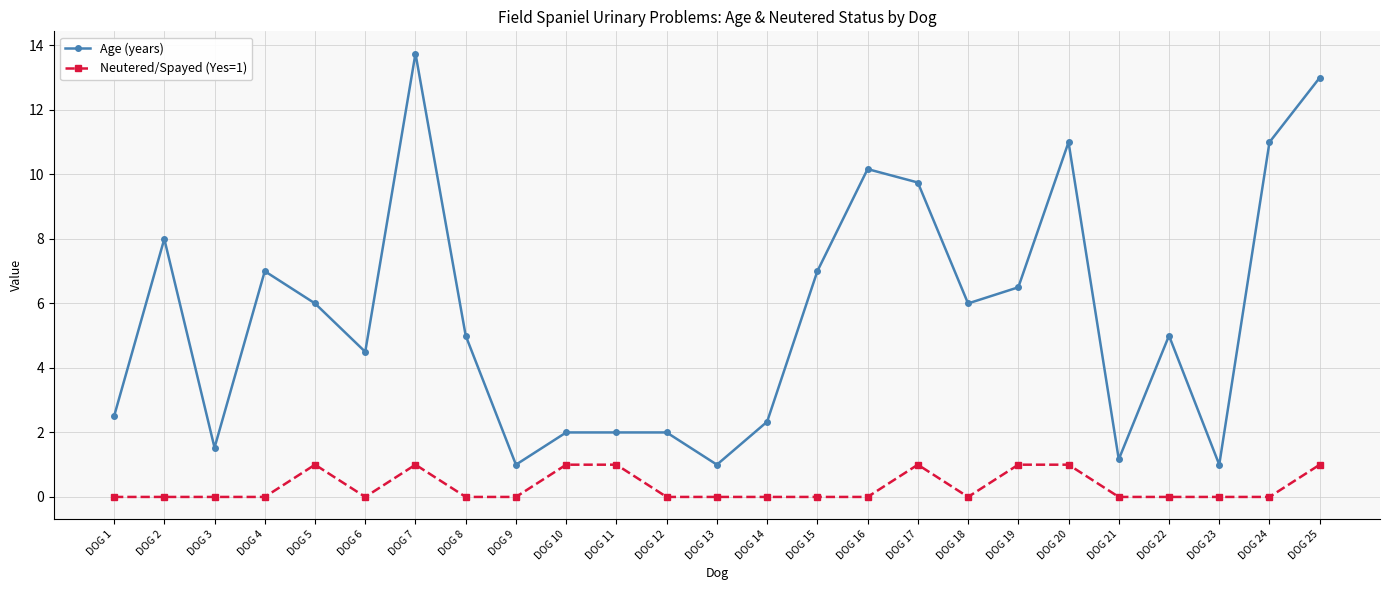

What is the maximum value shown in the chart?

13.8